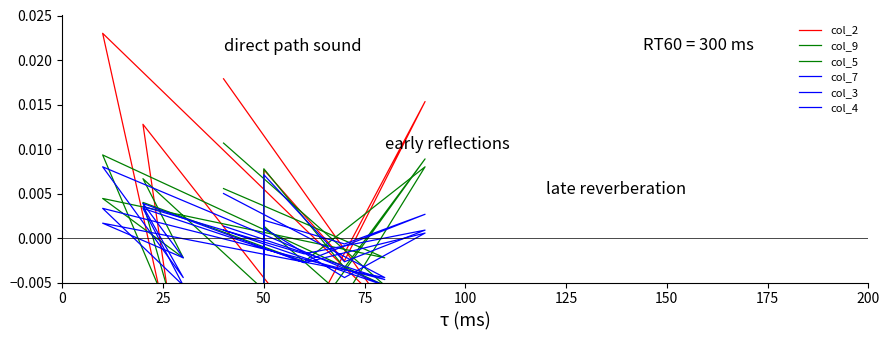

The col_4 series shows 0.0 at 150. True or false?

False